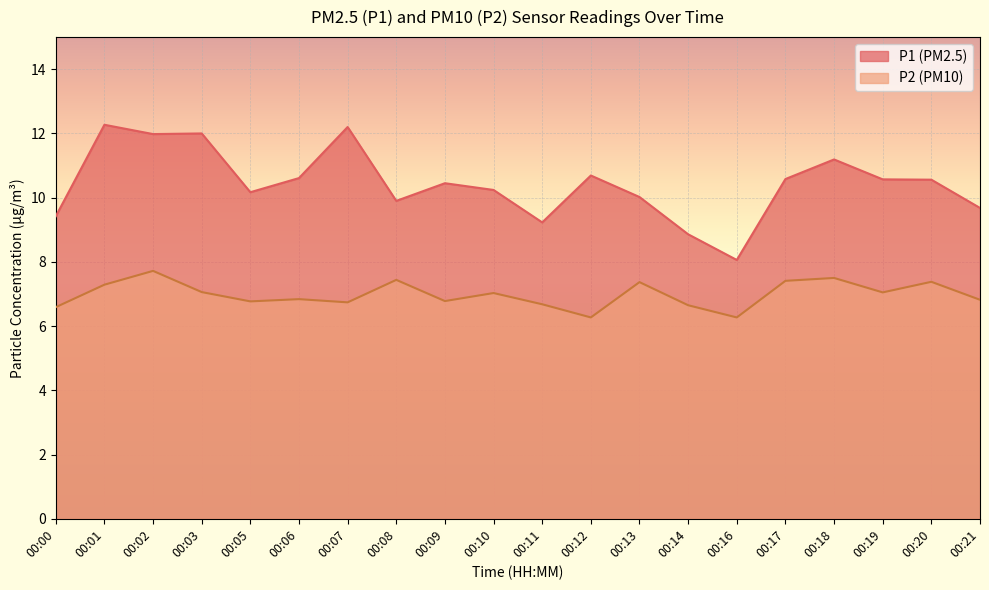

How many lines are shown in the chart?

2